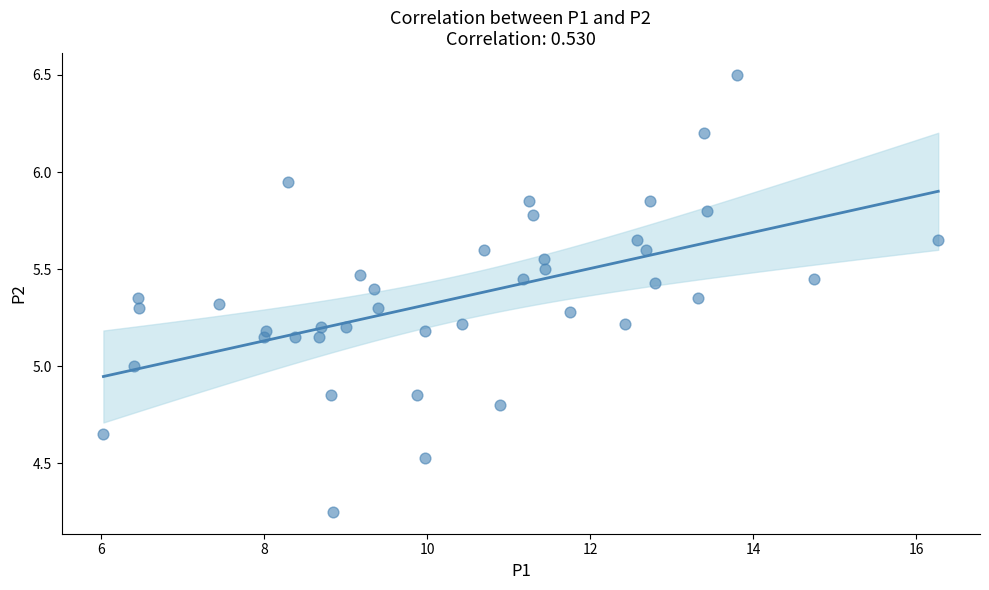

What is the range of X values (max minus min)?

10.2